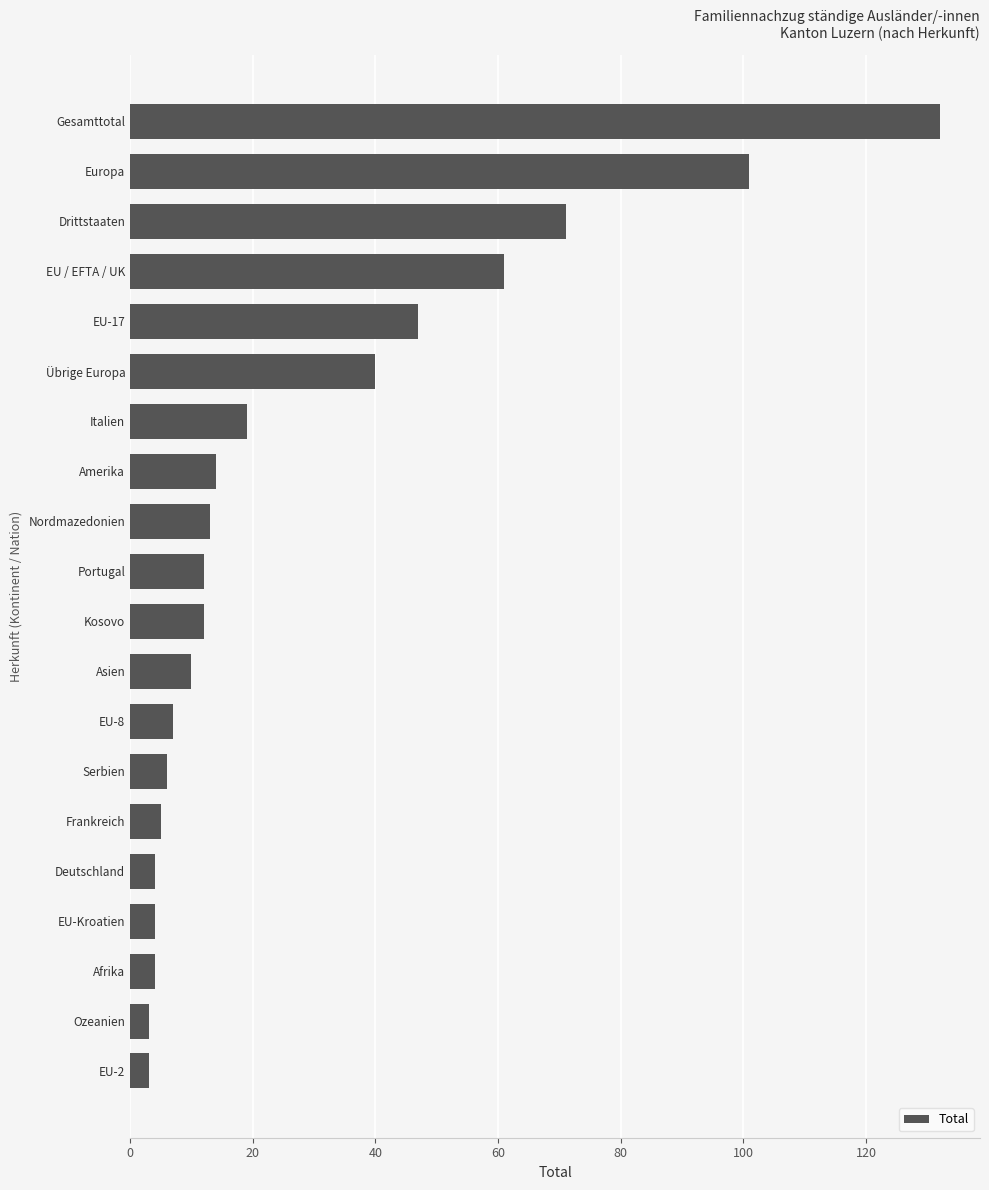

What value does the data have at Europa?

101